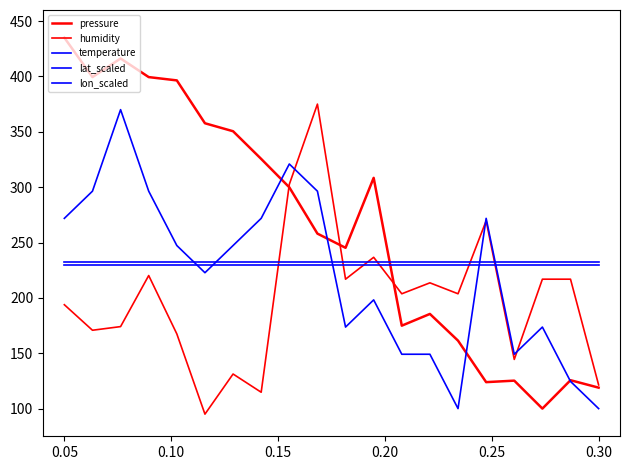

After their last crossing, which series has the higher values: temperature or lon_scaled?

lon_scaled